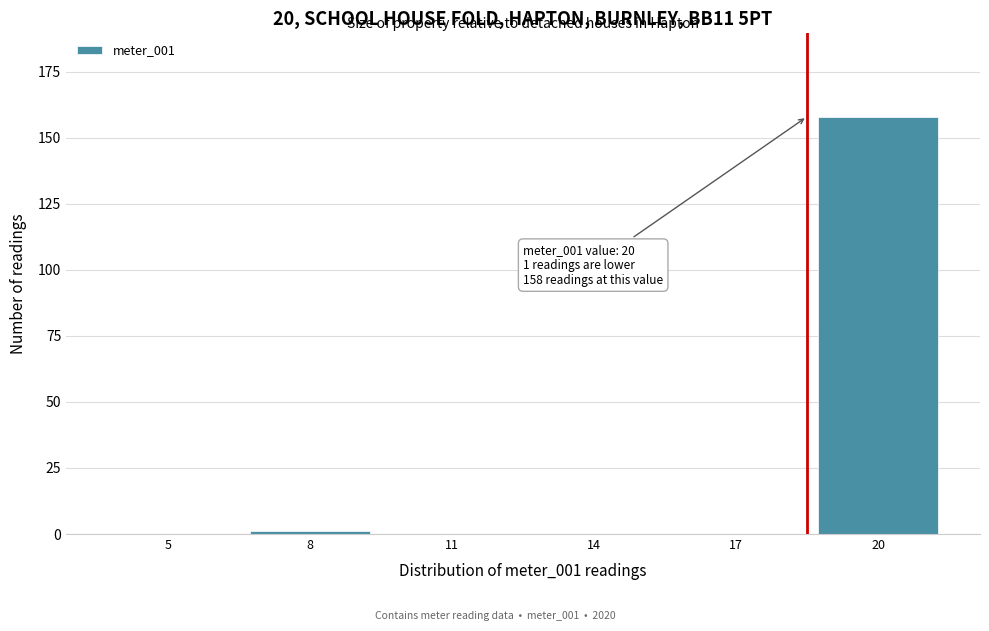

Reading left to right, what are all the values shown in this chart?

5=0	8=1	11=0	14=0	17=0	20=158